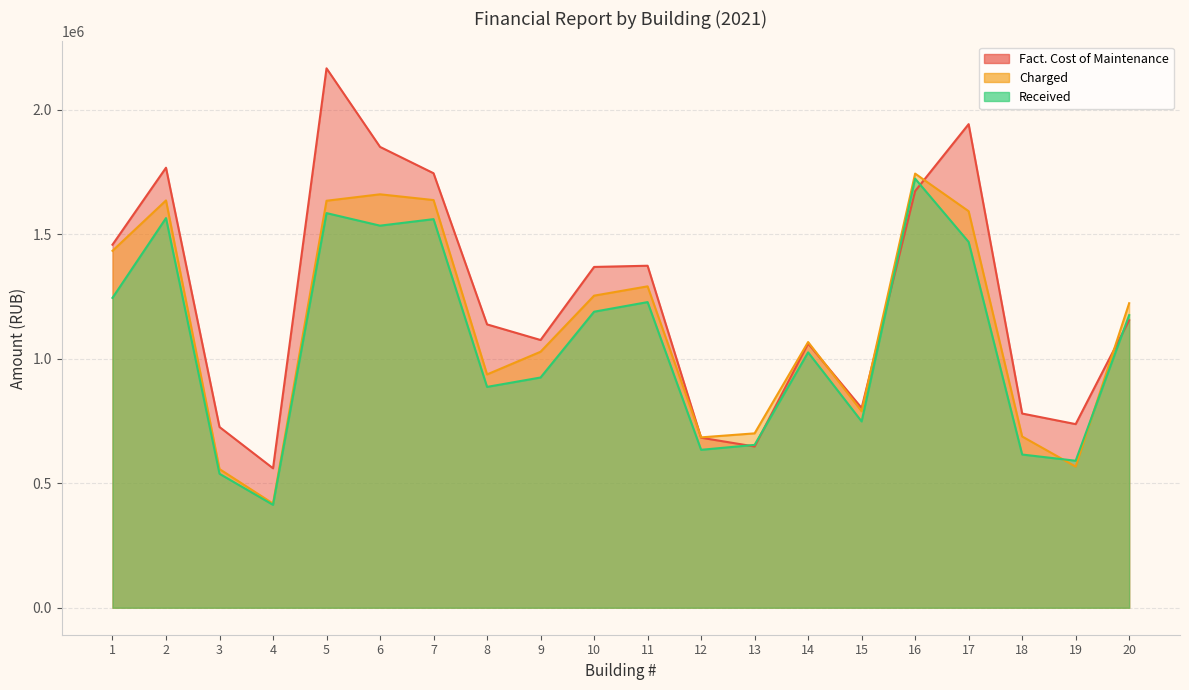

At which category does the chart reach its peak across all series?

5